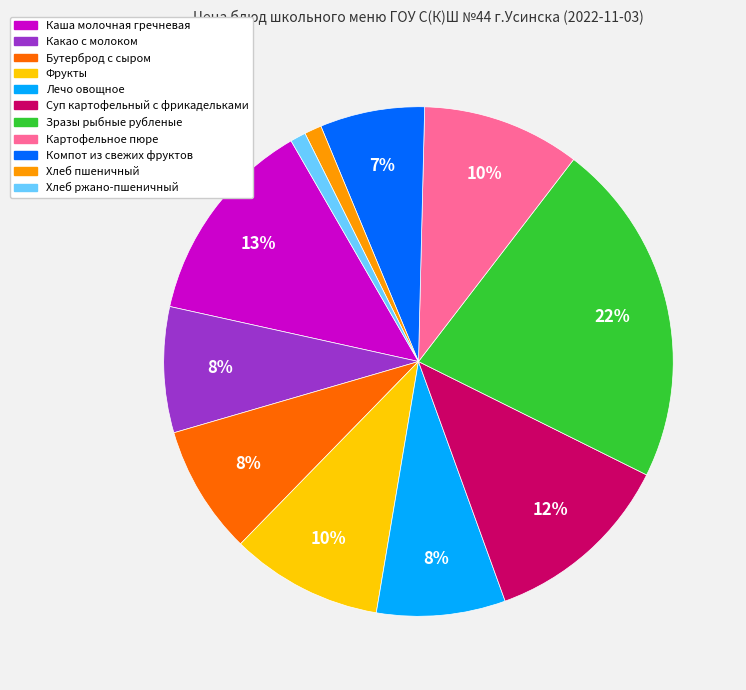

What percentage is the Фрукты slice, to the nearest percent?

10%